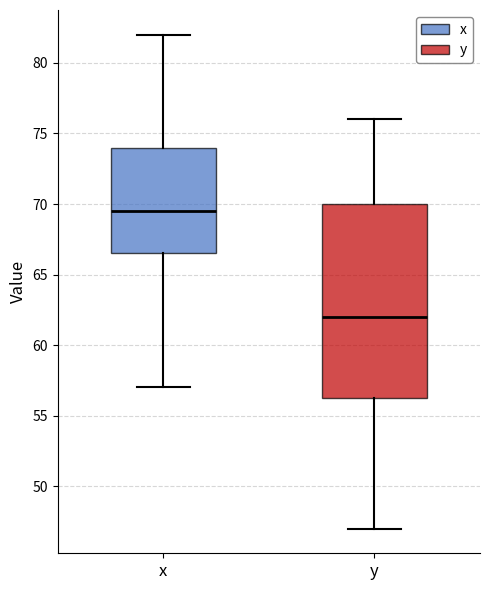

Reading left to right, transcribe this box plot: for each box, give where its median line is, the range the box spans, and where its two whiskers end, as read against the y-axis. The values are not printed on the chart, so give them approximately, as read against the axis.

x: median 69.5, box 66.5 to 74.0, whiskers 57.0 to 82.0
y: median 62.0, box 56.5 to 70.0, whiskers 47.0 to 76.0